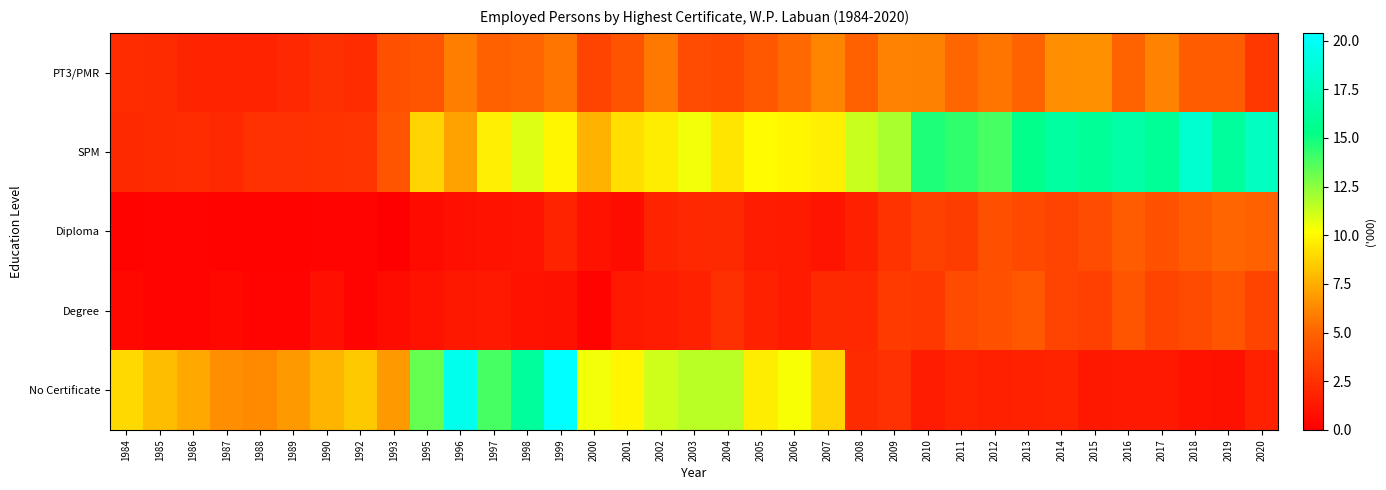

Rank the series at 2007 from lowest to highest value.

Diploma, Degree, PT3/PMR, No Certificate, SPM